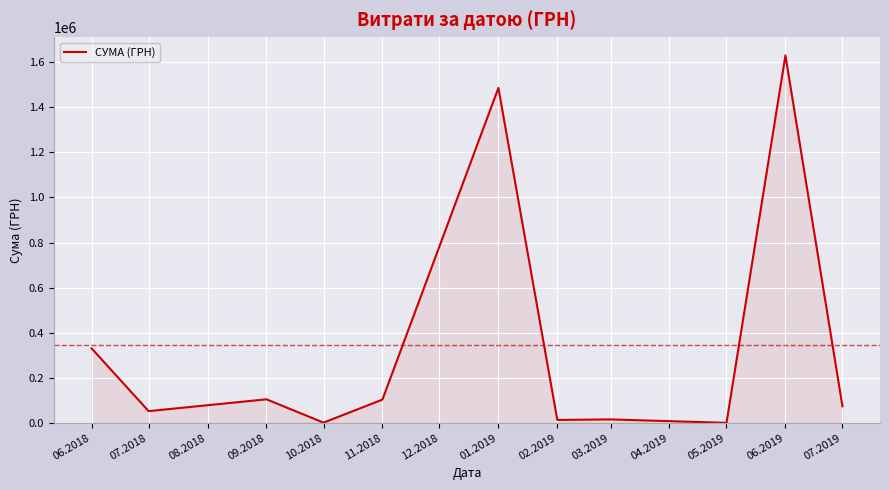

The value at 11.2018 is 169939.3. True or false?

False